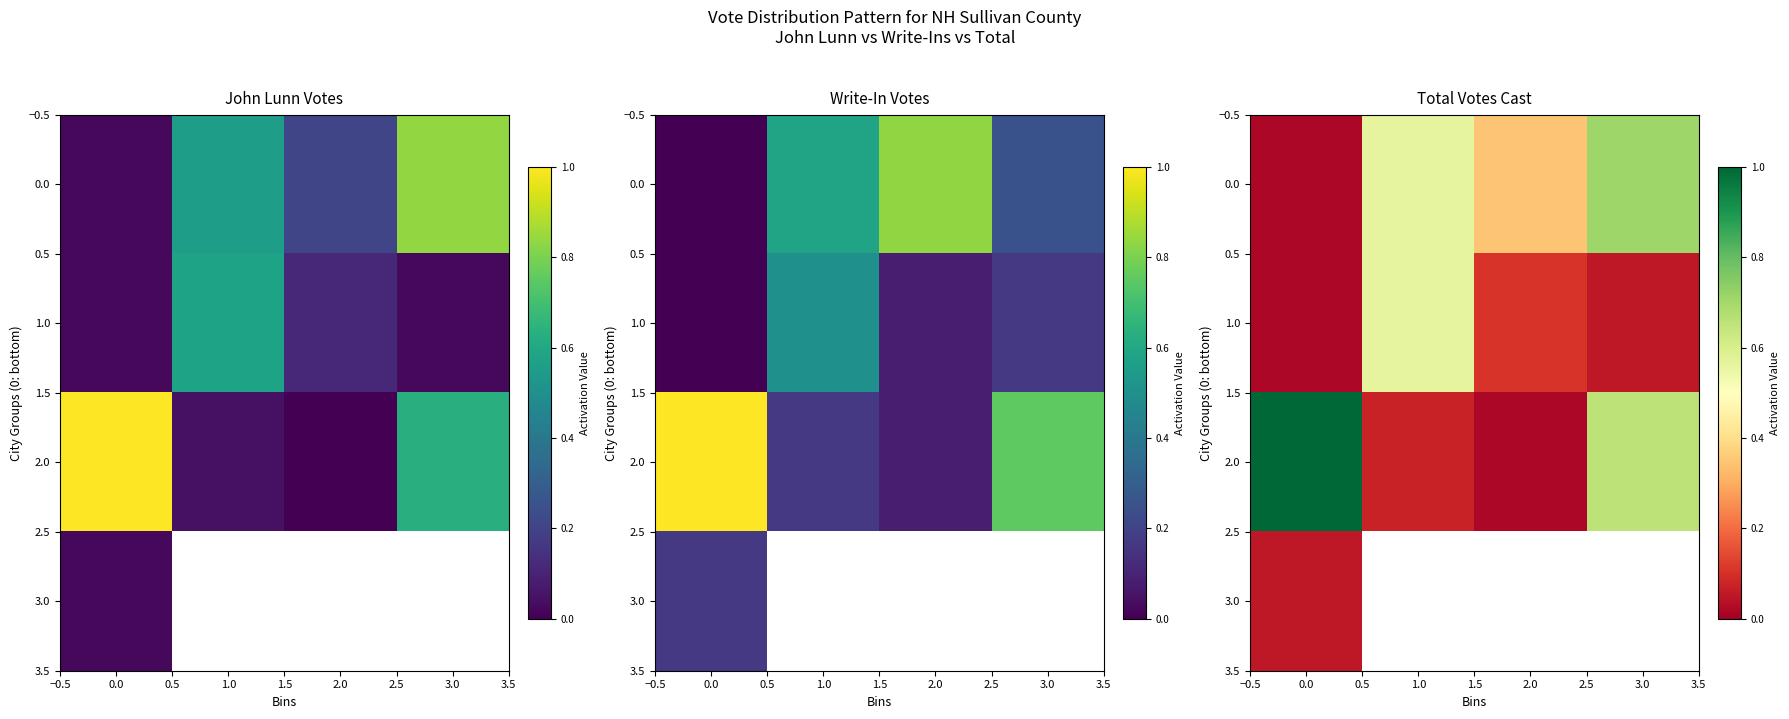

What is the maximum value shown in the chart?

1.0